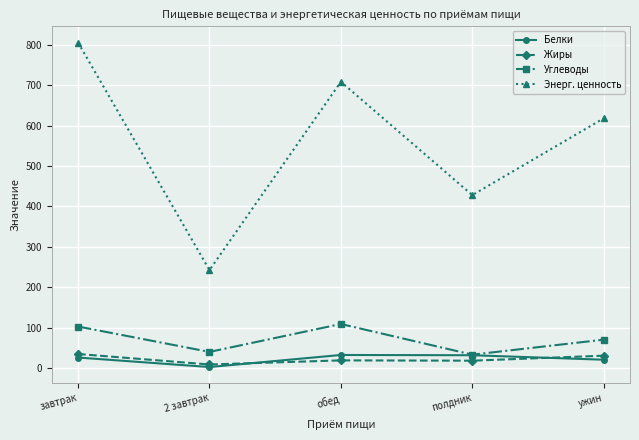

What is the average value of the Белки series?

22.5